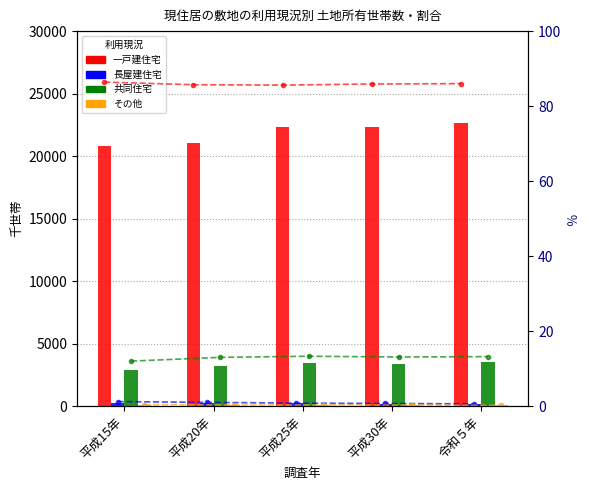

Which has a higher value, 令和５年 or 平成15年?

令和５年